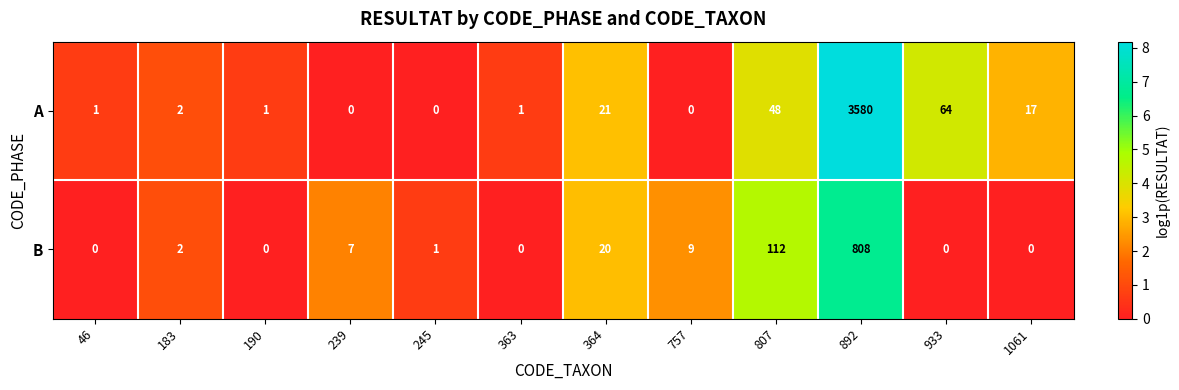

List the series in order of their peak value, lowest first.

B, A